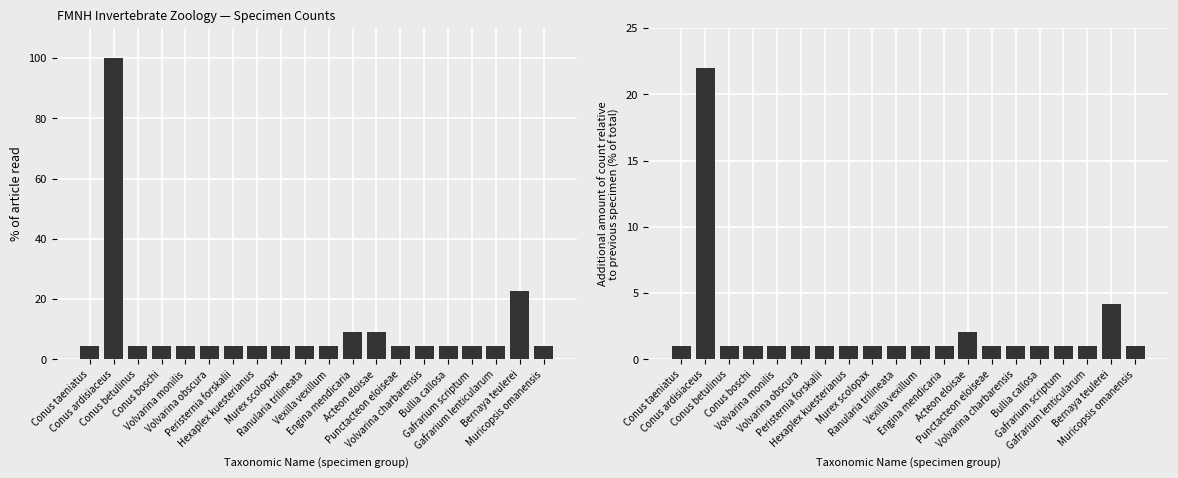

What is the greatest value displayed?

100.0